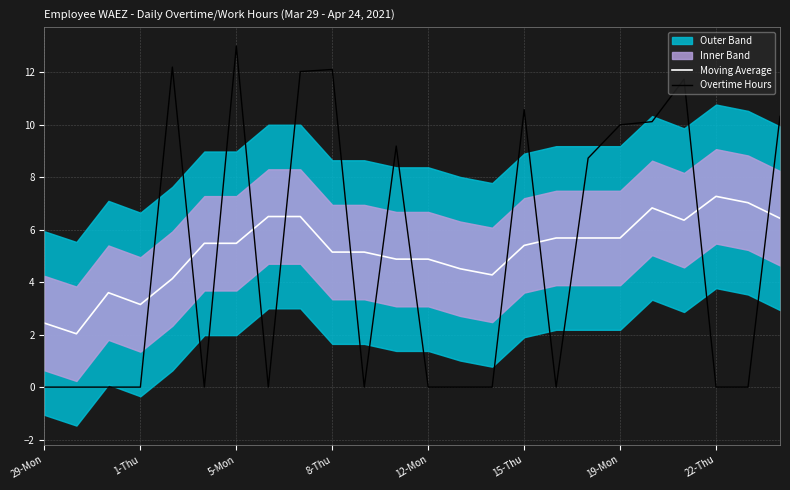

Reading left to right, extract all data points from this chart.

Moving Average: 2.4	2.0	3.6	3.1	4.1	5.5	5.5	6.5	6.5	5.1	5.1	4.9	4.9	4.5	4.3	5.4	5.7	5.7	5.7	6.8	6.4	7.3	7.0	6.4
Overtime Hours: 0.0	0.0	0.0	0.0	12.2	0.0	13.0	0.0	12.0	12.1	0.0	9.2	0.0	0.0	0.0	10.6	0.0	8.7	10.0	10.1	11.7	0.0	0.0	10.3